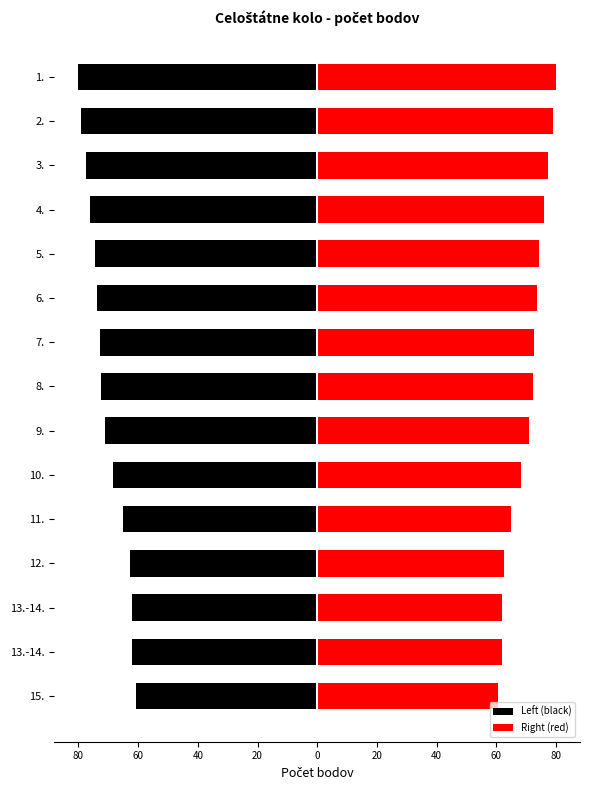

At 4., list the series in order from smallest to largest.

Left (black), Right (red)